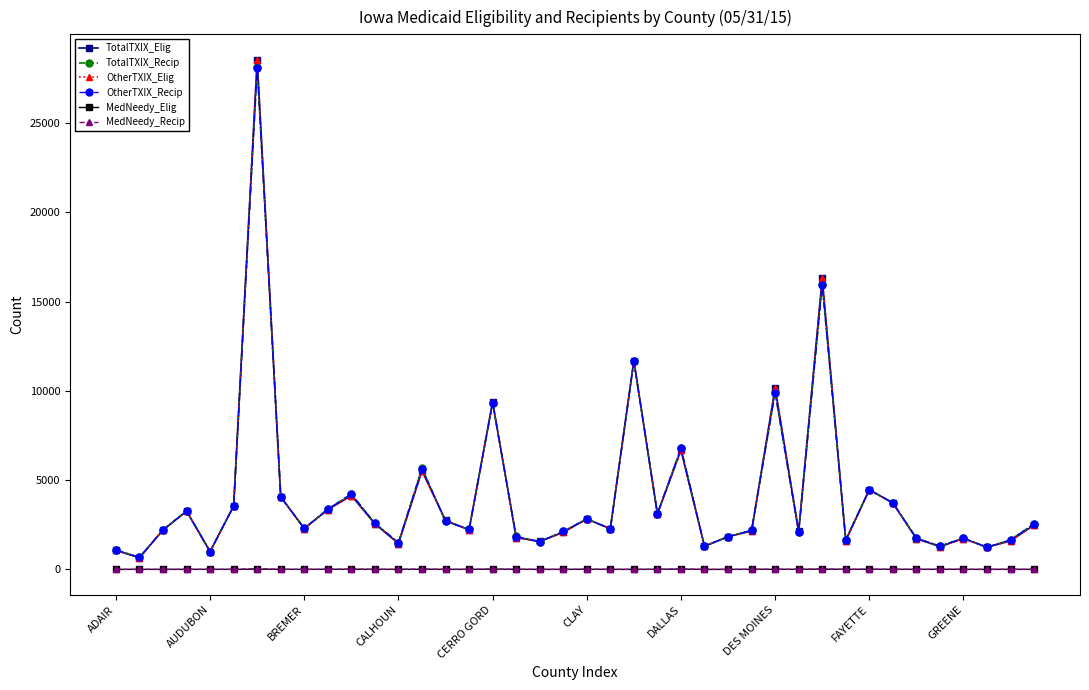

True or false: TotalTXIX_Recip and MedNeedy_Recip intersect in this chart.

False